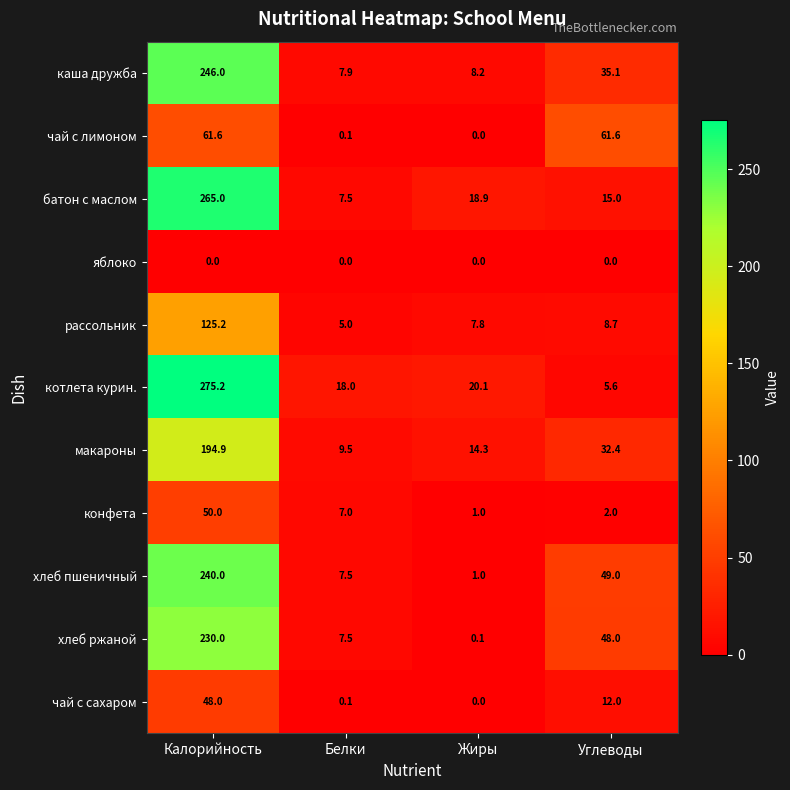

What is the difference between the хлеб пшеничный values at Жиры and Белки?

6.5